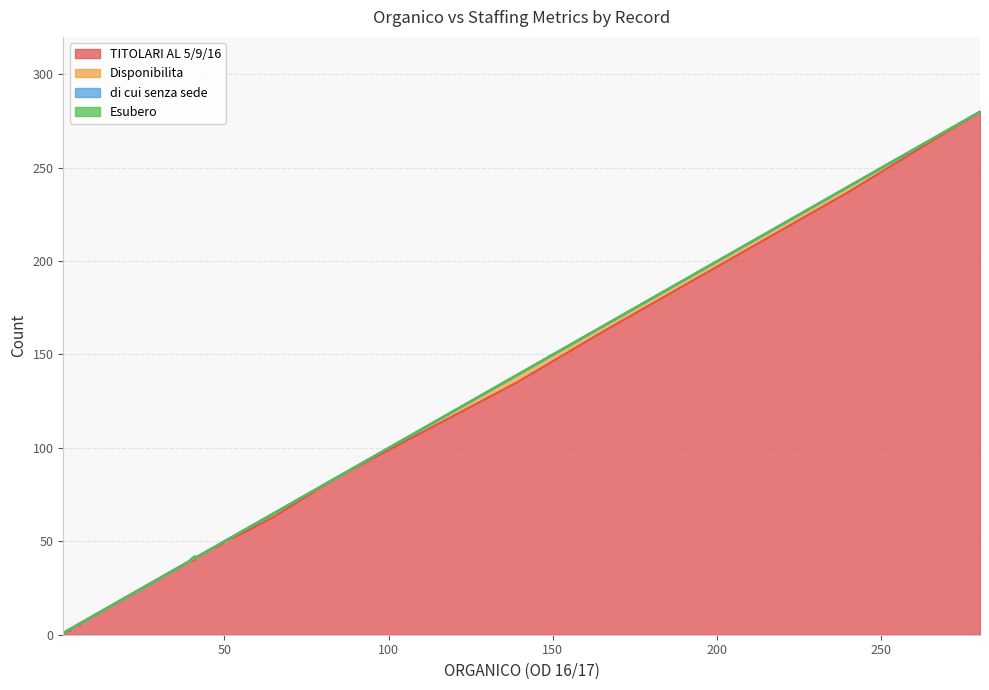

Rank the series at 18 from highest to lowest value.

TITOLARI AL 5/9/16, Disponibilita, di cui senza sede, Esubero